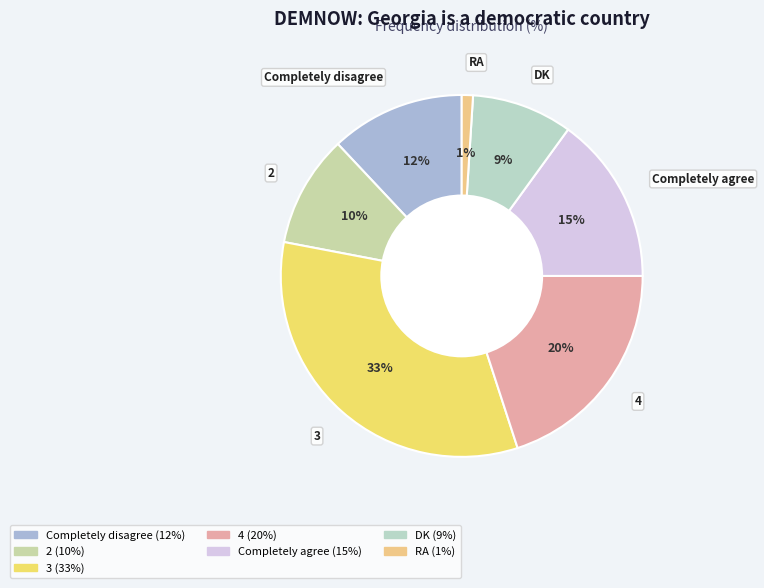

Rank the categories by value from lowest to highest.

RA, DK, 2, Completely disagree, Completely agree, 4, 3